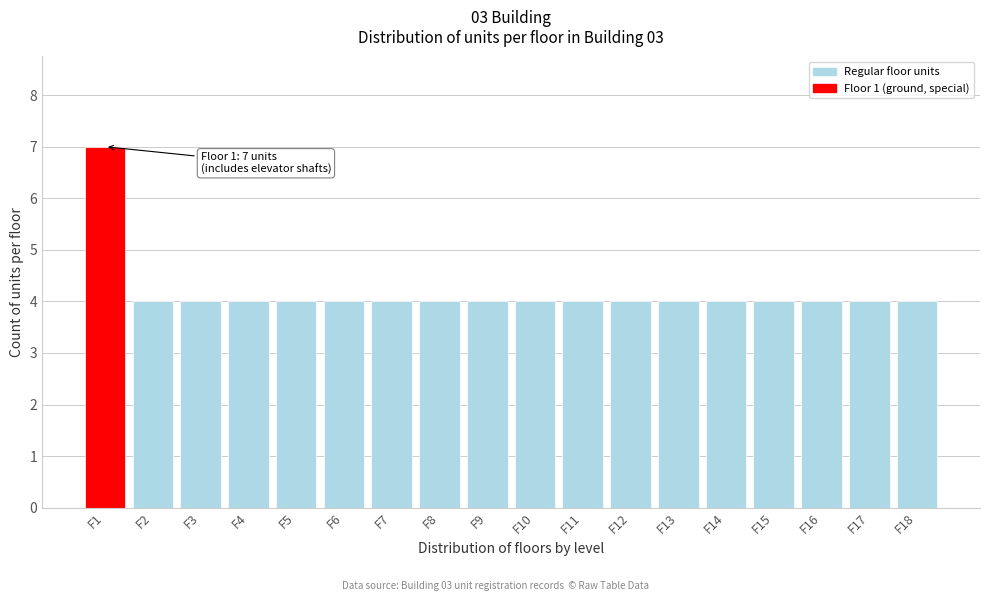

Reading left to right, transcribe all the data shown in this chart.

F1=7	F2=4	F3=4	F4=4	F5=4	F6=4	F7=4	F8=4	F9=4	F10=4	F11=4	F12=4	F13=4	F14=4	F15=4	F16=4	F17=4	F18=4